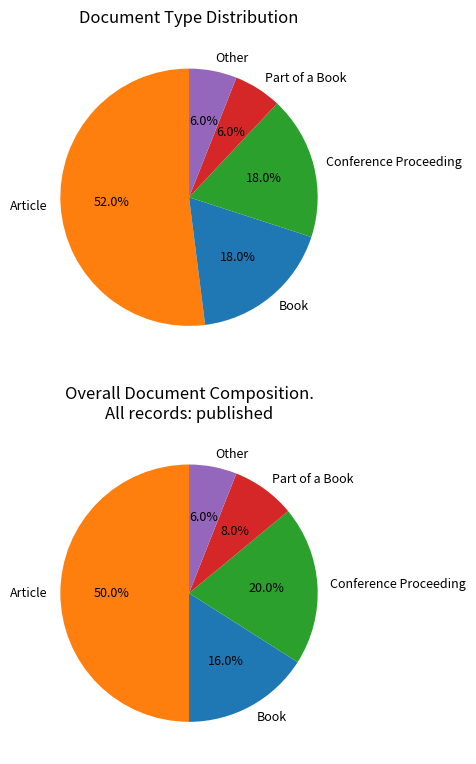

Which category has the smallest portion of the pie?

Part of a Book